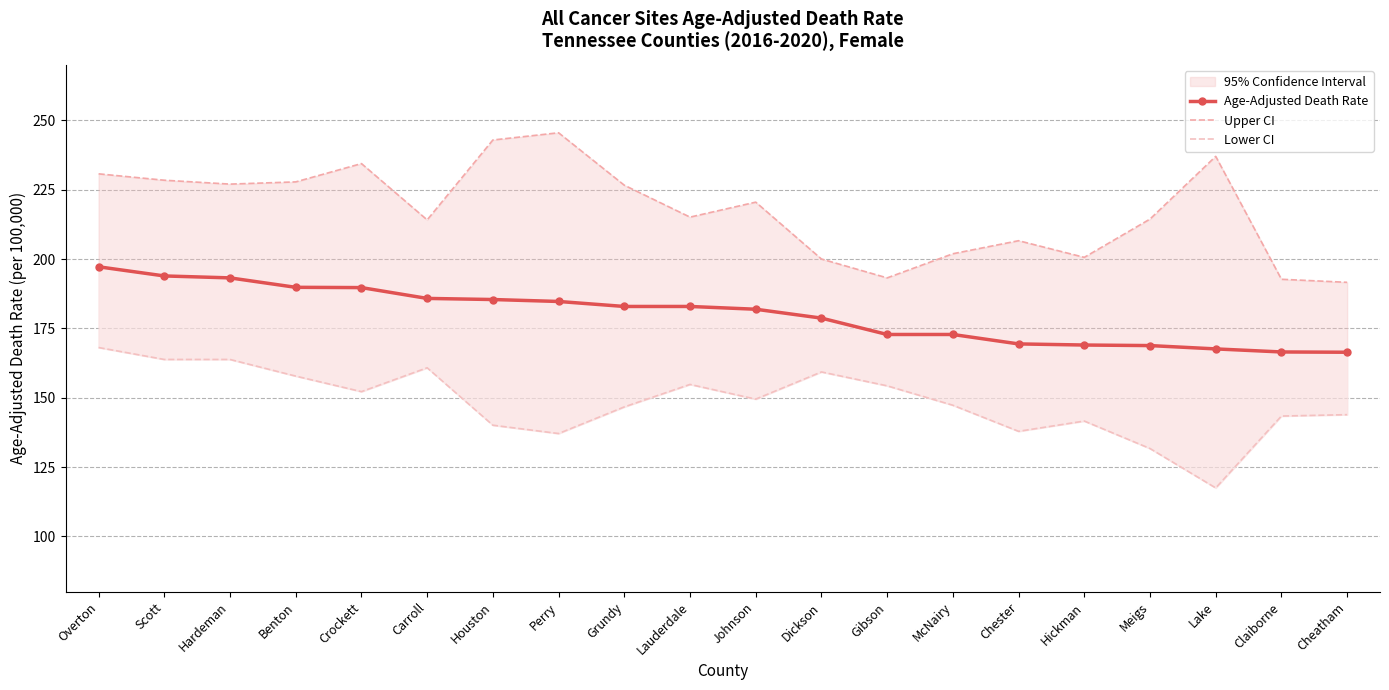

True or false: Age-Adjusted Death Rate has more than 1 interior local peaks.

False